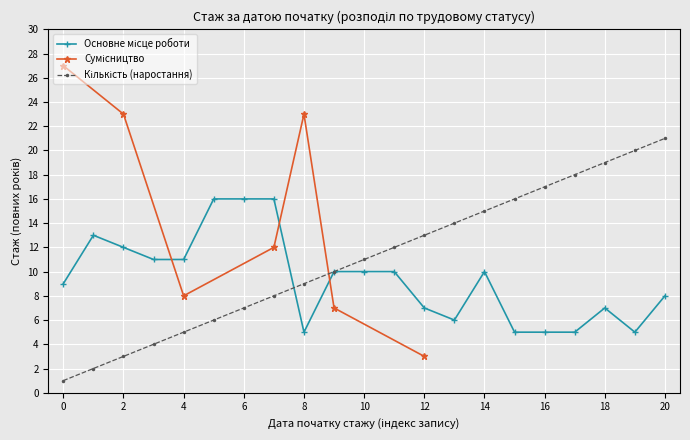

Does the chart display data point markers on the line(s)?

Yes